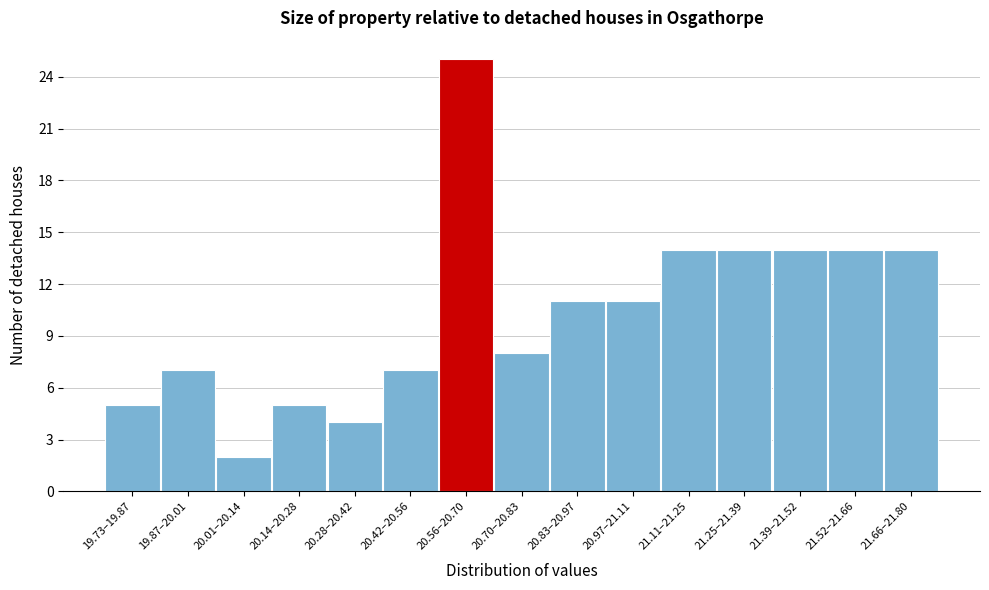

Reading right to left, what are all the values shown in this chart?

14	14	14	14	14	11	11	8	25	7	4	5	2	7	5